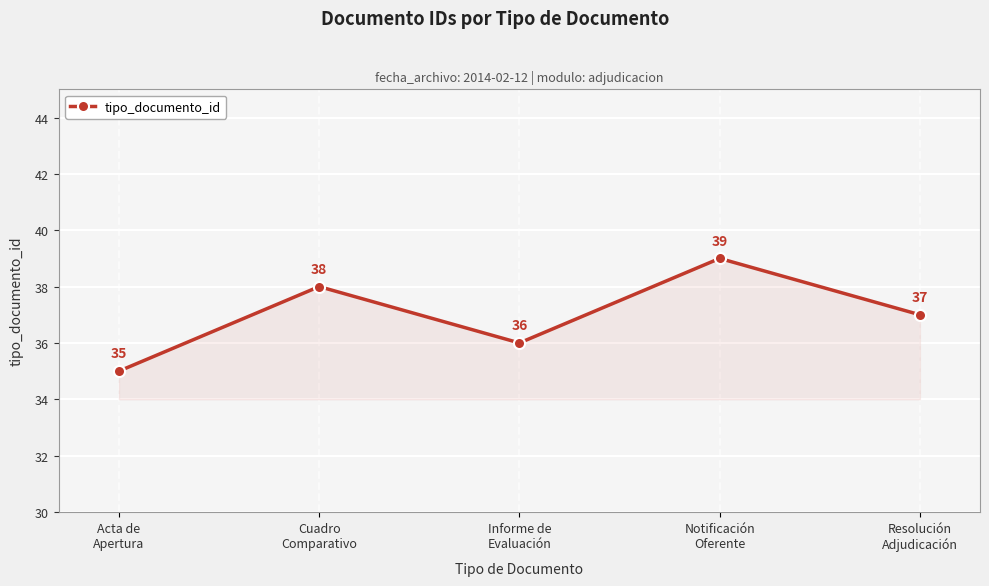

What is the difference between the maximum and minimum values?

4